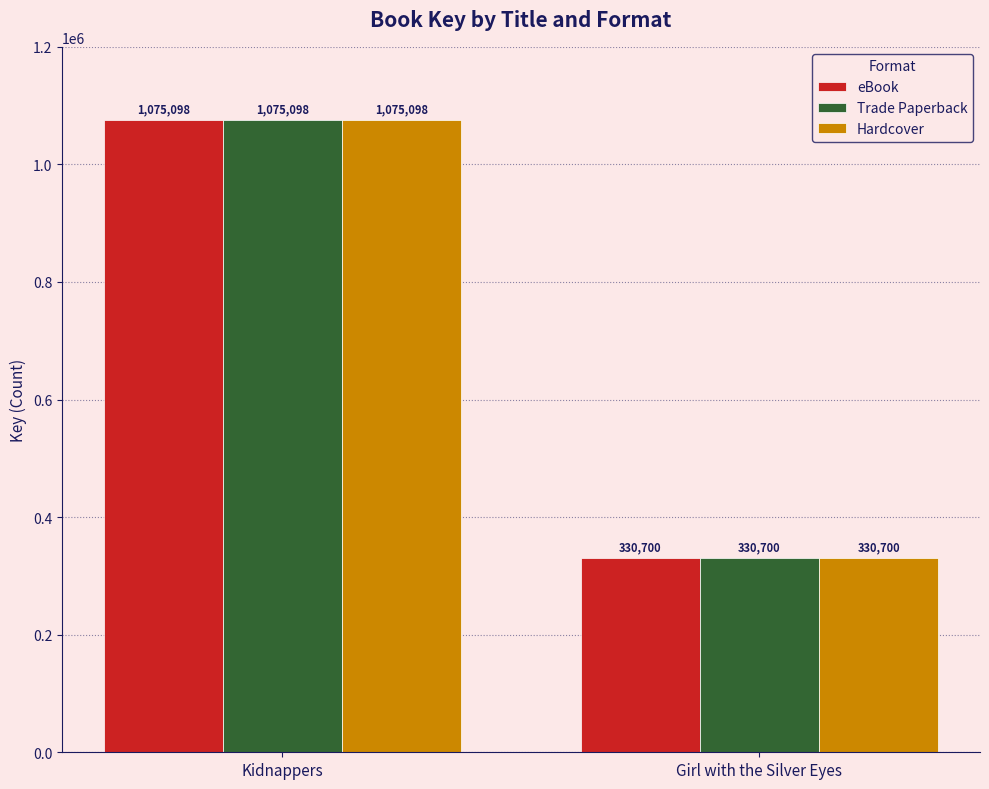

Does the chart contain any negative values?

No